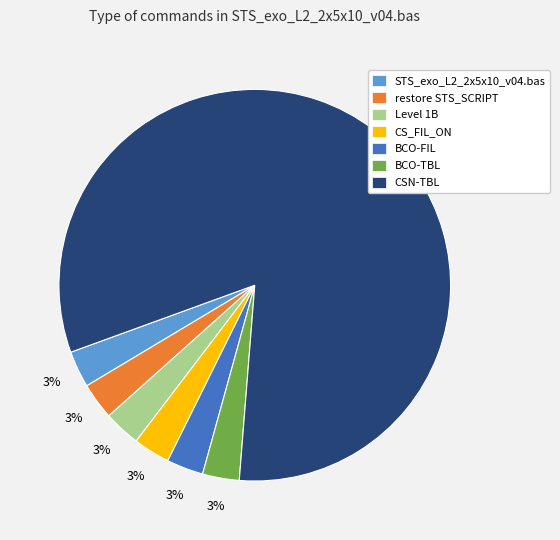

To the nearest percent, what is the average slice percentage?

14%